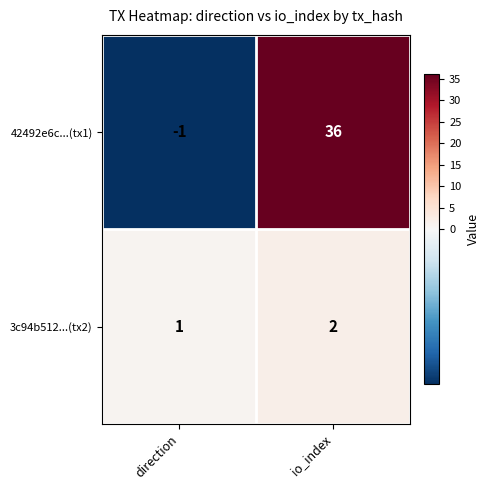

How many series are shown in this chart?

2